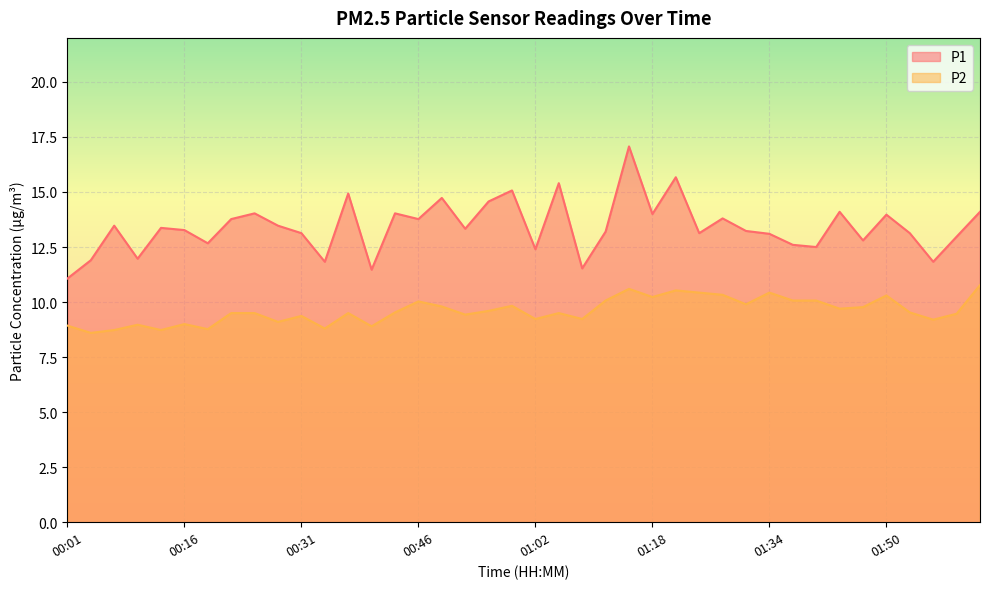

In P1, how many points are higher than both neighbors (excluding endpoints)?

13